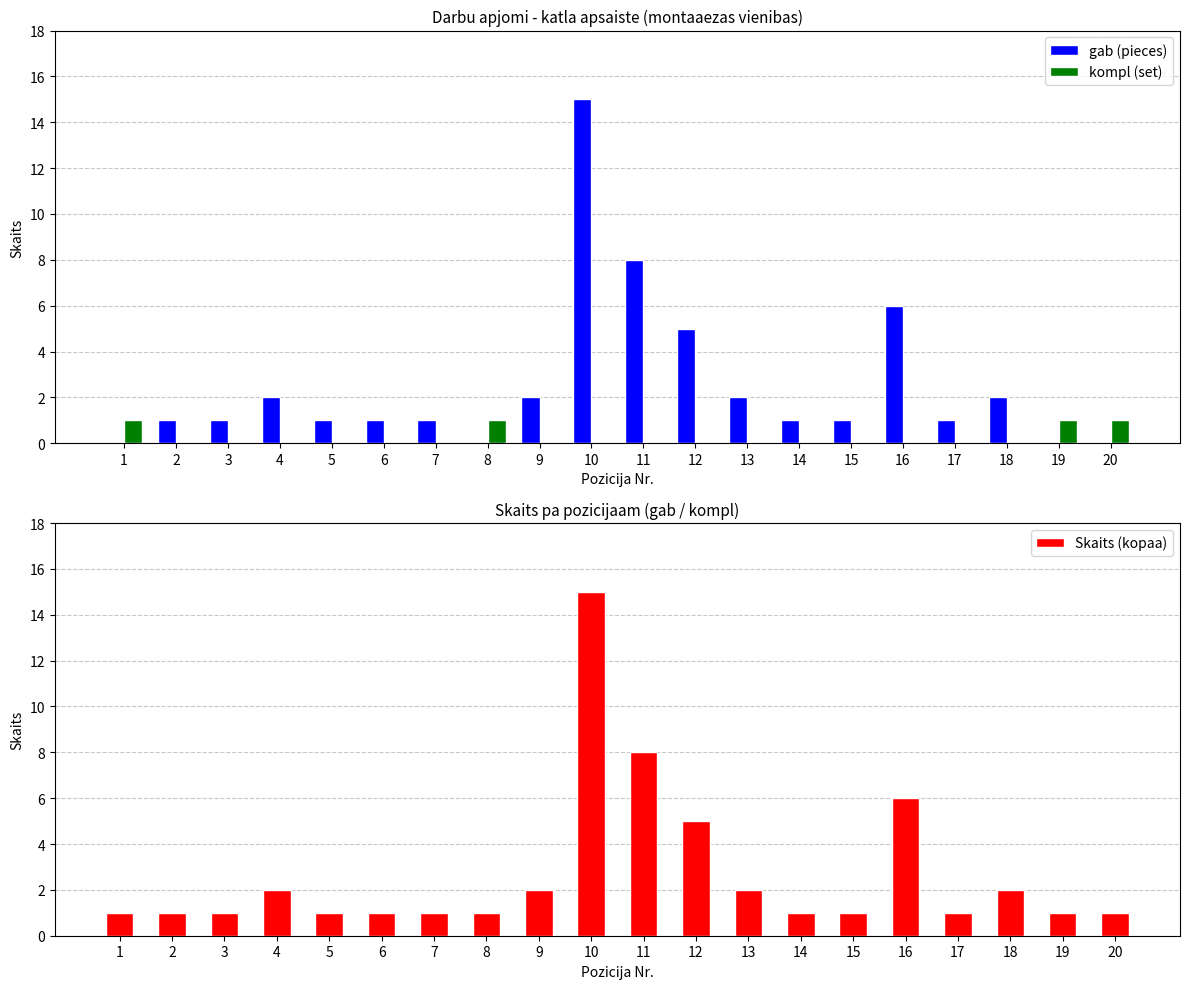

What is the difference between the maximum and minimum values in the kompl (set) series?

1